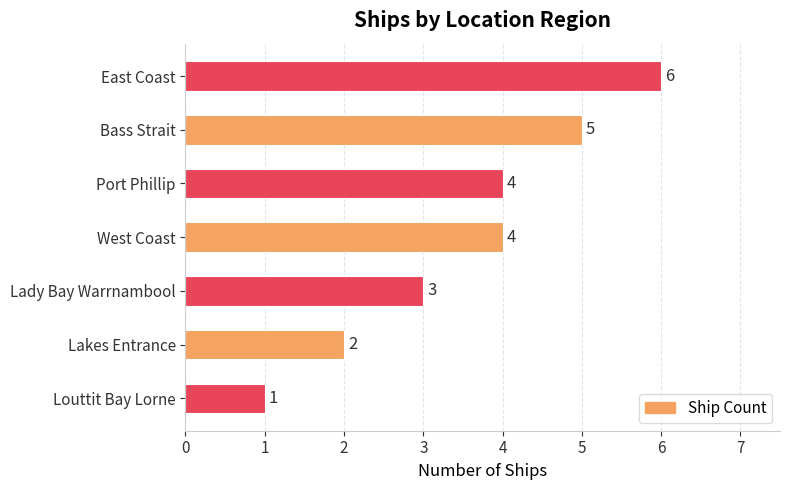

At which label is the value closest to 3?

Lady Bay Warrnambool